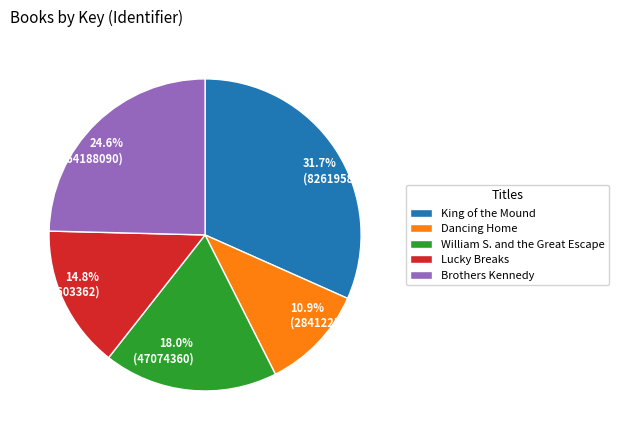

How many segments does this pie chart have?

5